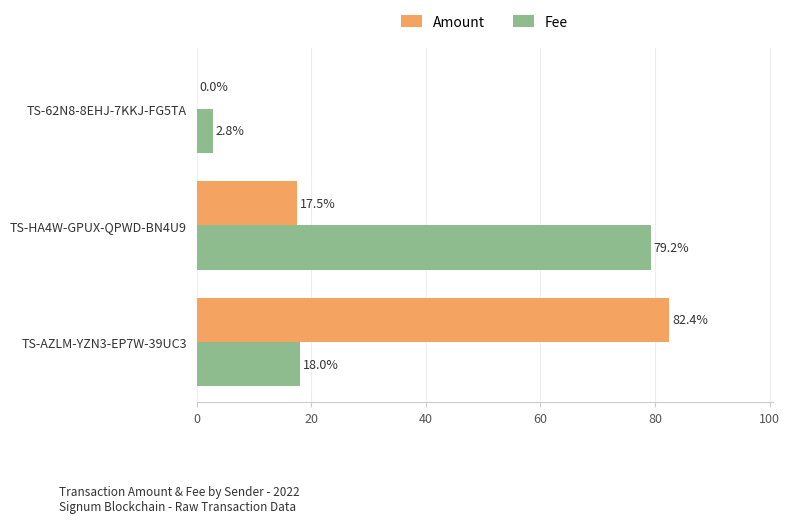

What are all the series names shown in the legend?

Amount, Fee